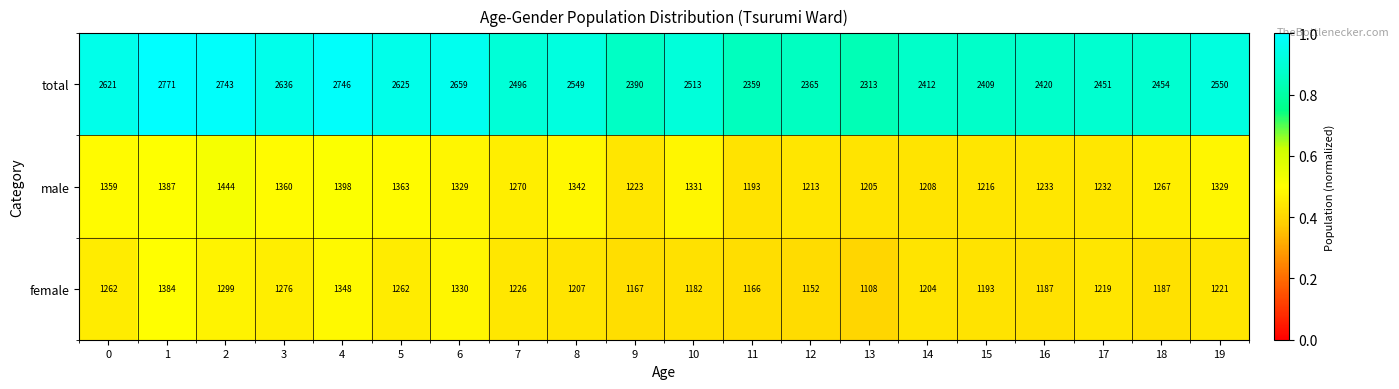

What is the sum of all total values?

50482